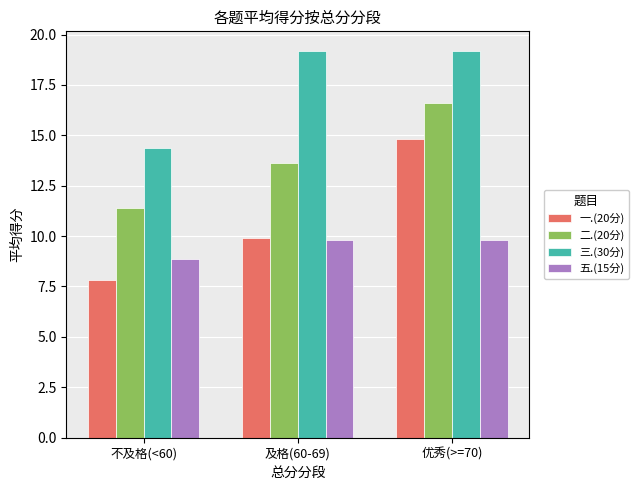

What is the value of the 五.(15分) bar at the 2nd from the left?

9.8